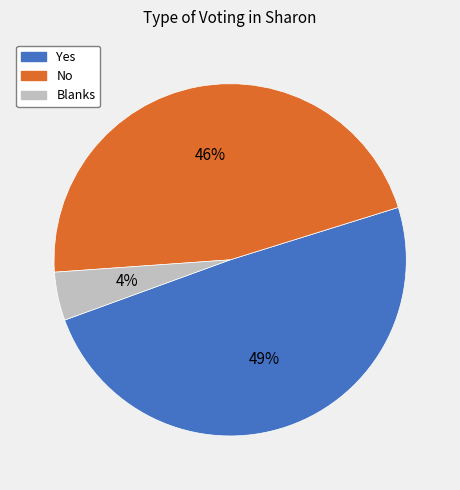

The No slice represents 55% of the pie. True or false?

False